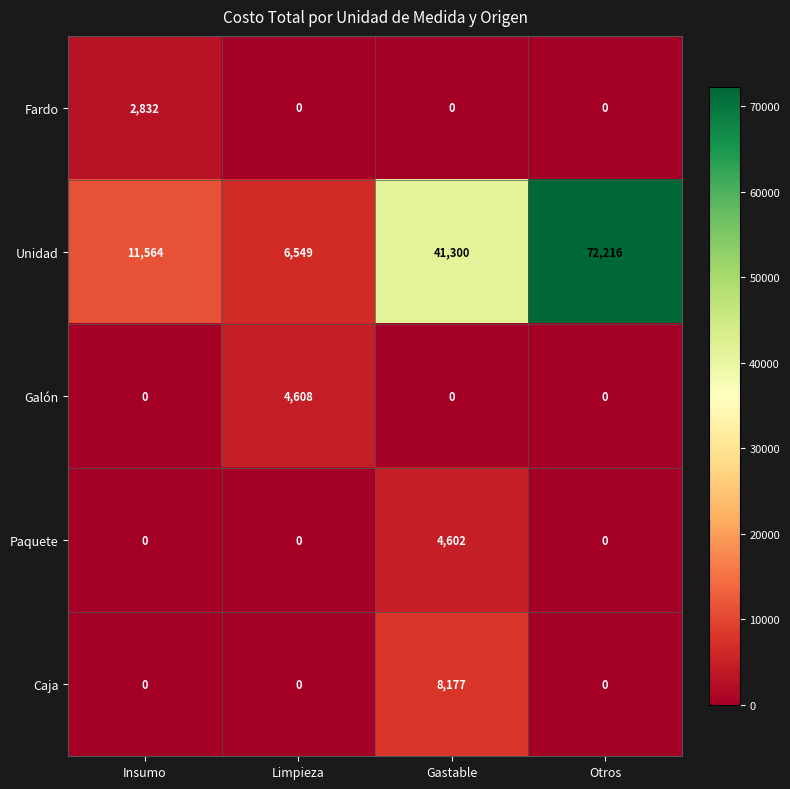

How many data points does each series have?

4